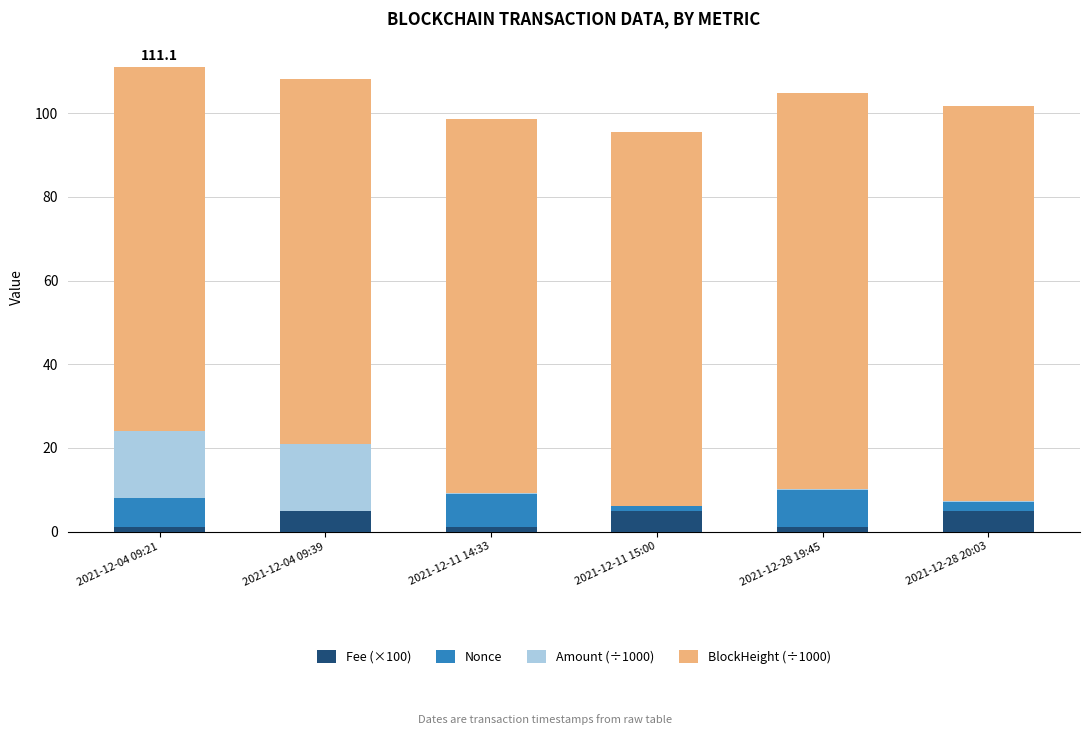

What is the sum of all Fee (×100) values?

18.0